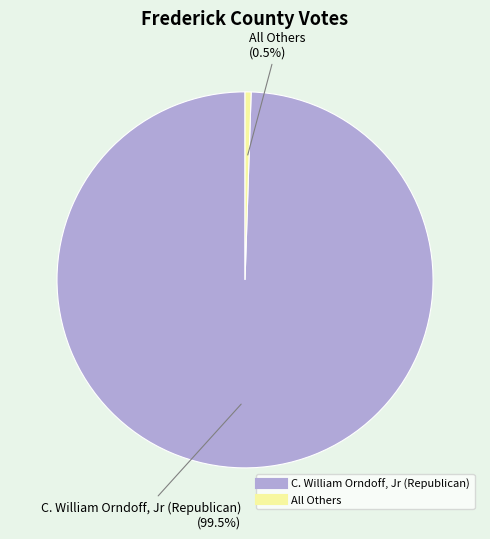

Which slice is the smallest?

All Others